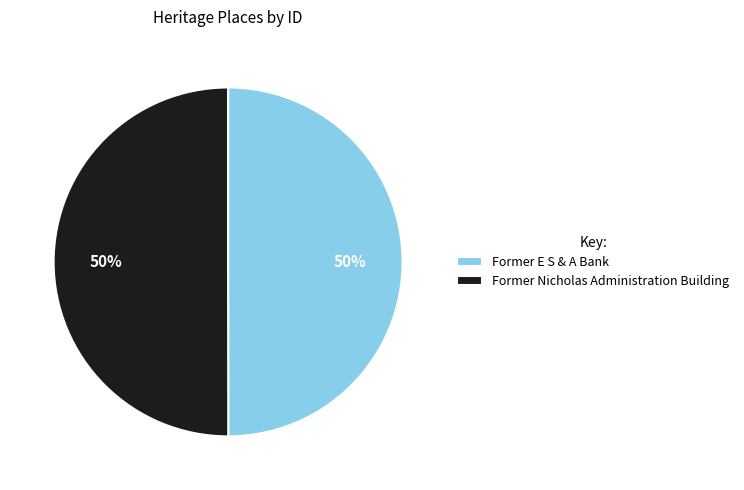

True or false: Former Nicholas Administration Building accounts for 50% of the total.

True